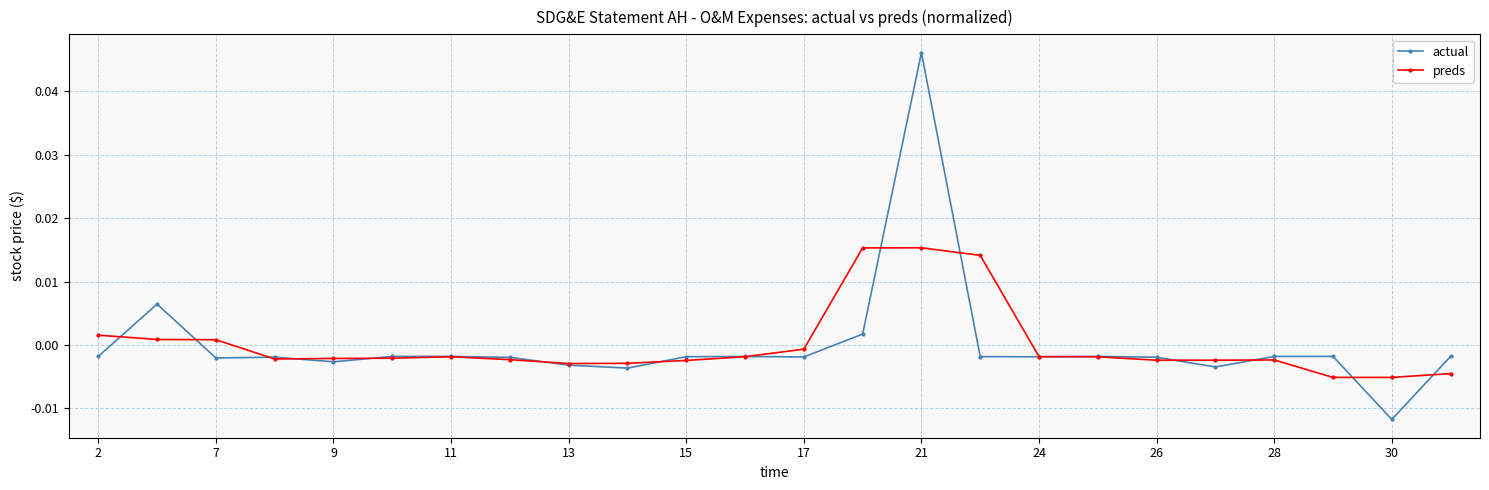

At how many categories does at least one series exceed 0?

6